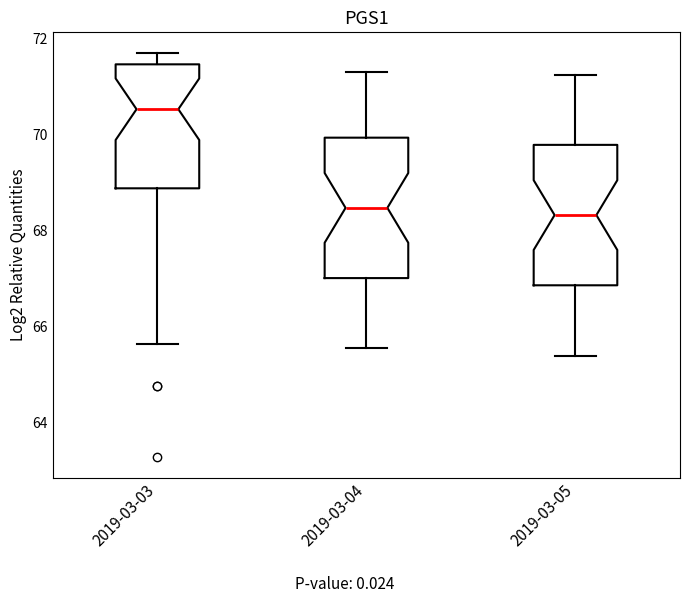

Reading left to right, transcribe this box plot: for each box, give where its median line is, the range the box spans, and where its two whiskers end, as read against the y-axis. The values are not printed on the chart, so give them approximately, as read against the axis.

2019-03-03: median 70.6, box 68.8 to 71.4, whiskers 65.6 to 71.8
2019-03-04: median 68.4, box 67.0 to 70.0, whiskers 65.6 to 71.4
2019-03-05: median 68.4, box 66.8 to 69.8, whiskers 65.4 to 71.2